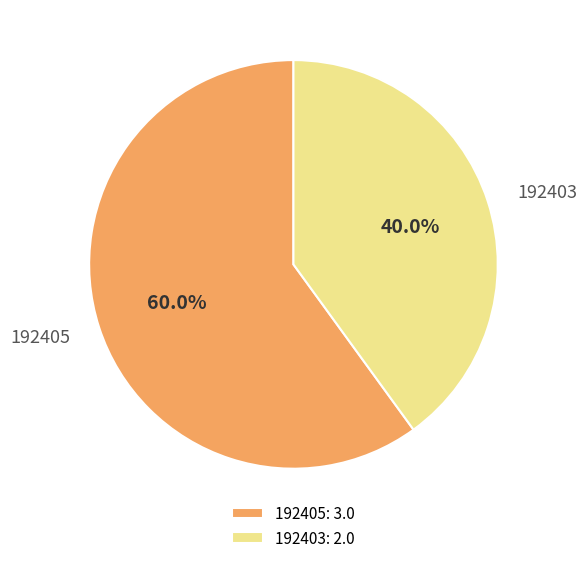

Does 192405 account for over 50% of the chart?

Yes